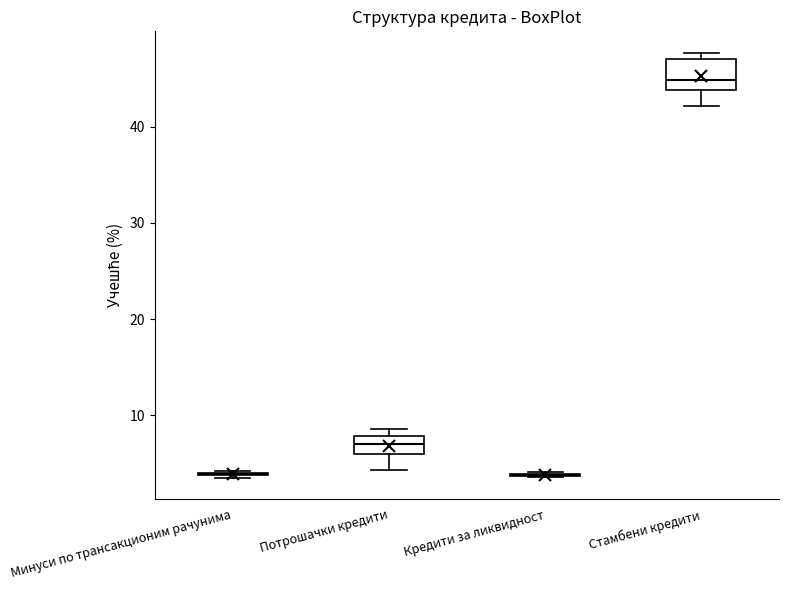

Reading left to right, read every box against the y-axis: the position of its median line, the range the box covers, and the ends of its whiskers. The values are not printed on the chart, so give them approximately, as read against the axis.

Минуси по трансакционим рачунима: box collapsed to a line at 4, whiskers 3 to 4
Потрошачки кредити: median 7, box 6 to 8, whiskers 4 to 9
Кредити за ликвидност: box collapsed to a line at 4, whiskers 4 to 4
Стамбени кредити: median 45, box 44 to 47, whiskers 42 to 48